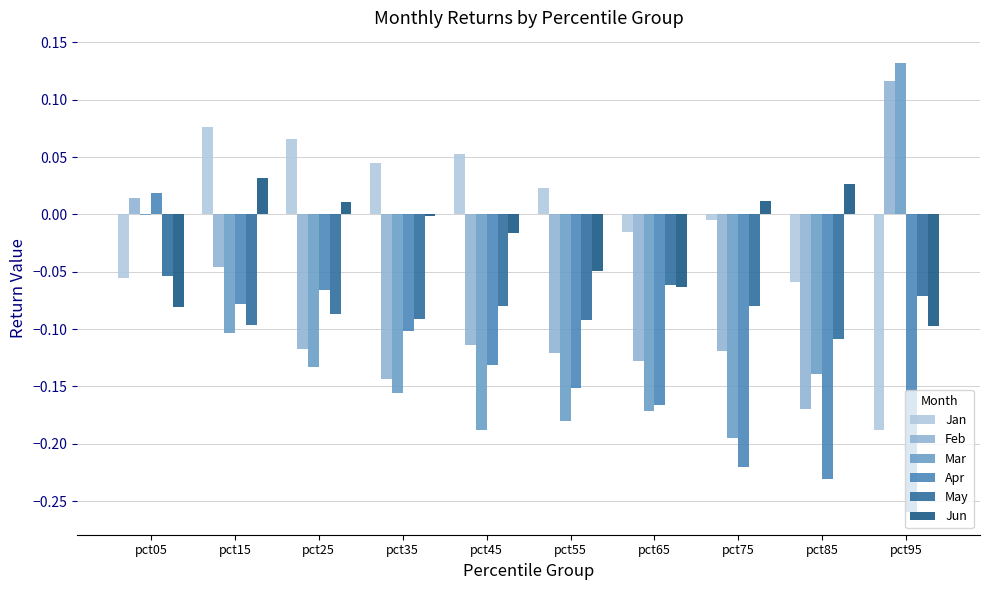

True or false: May has a value of -0.1 at pct25.

True